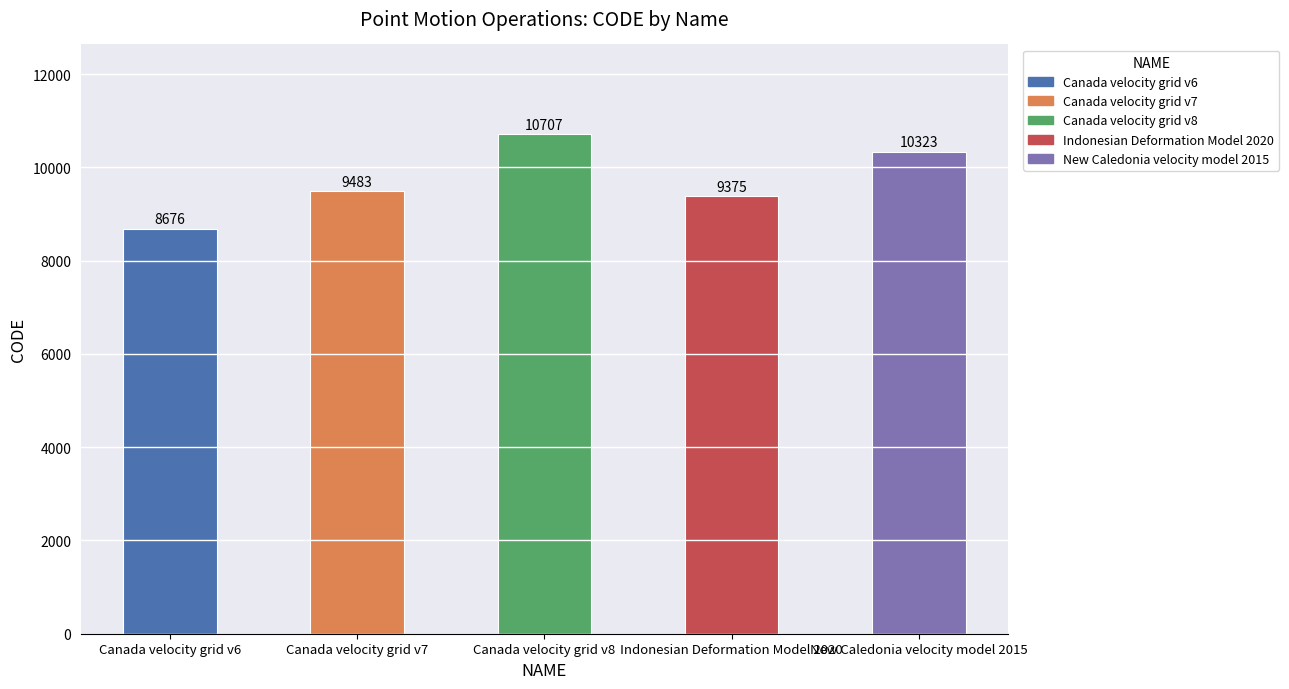

Count the number of categories in the chart.

5